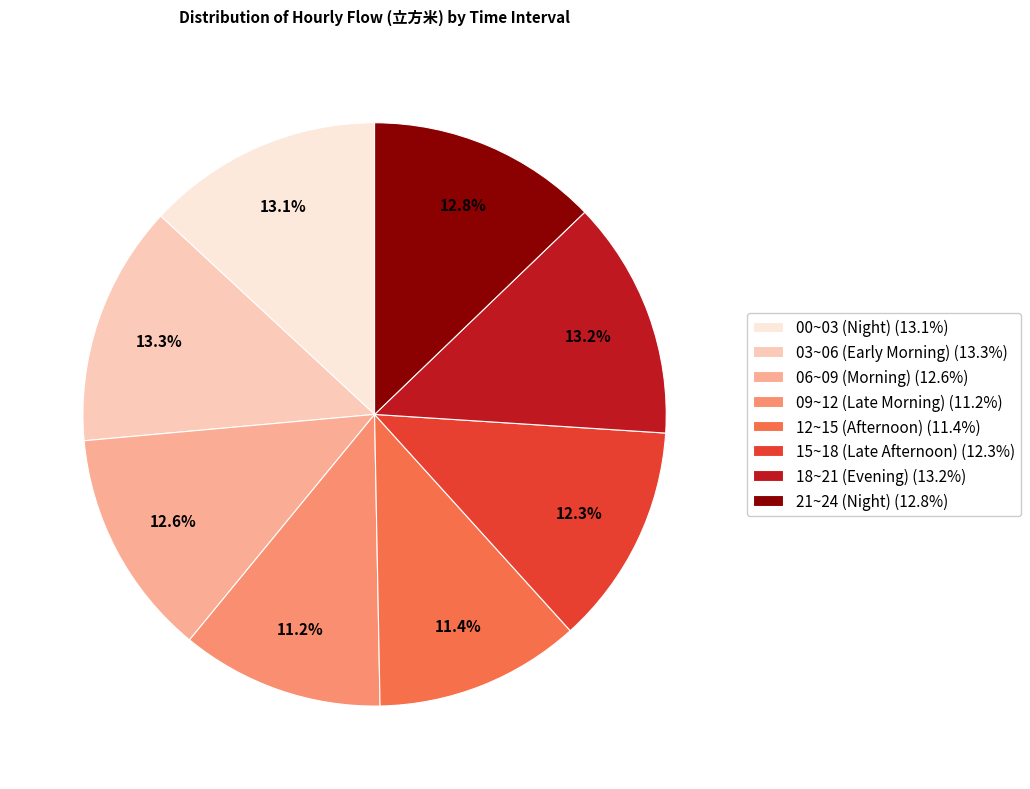

Is there a majority slice in this chart?

No